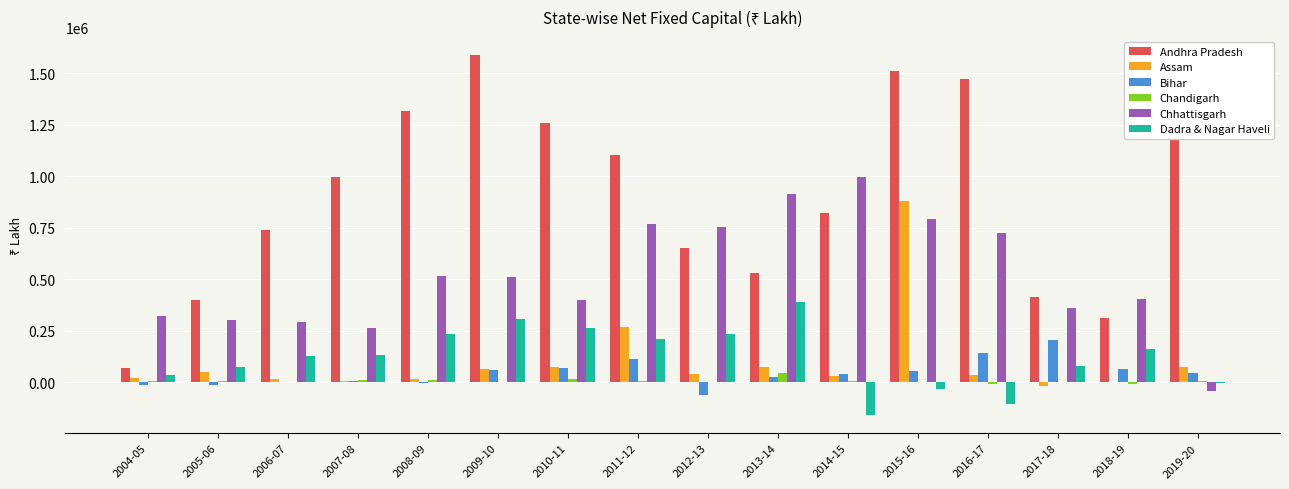

The value of Dadra & Nagar Haveli at 2007-08 is 129962. True or false?

True